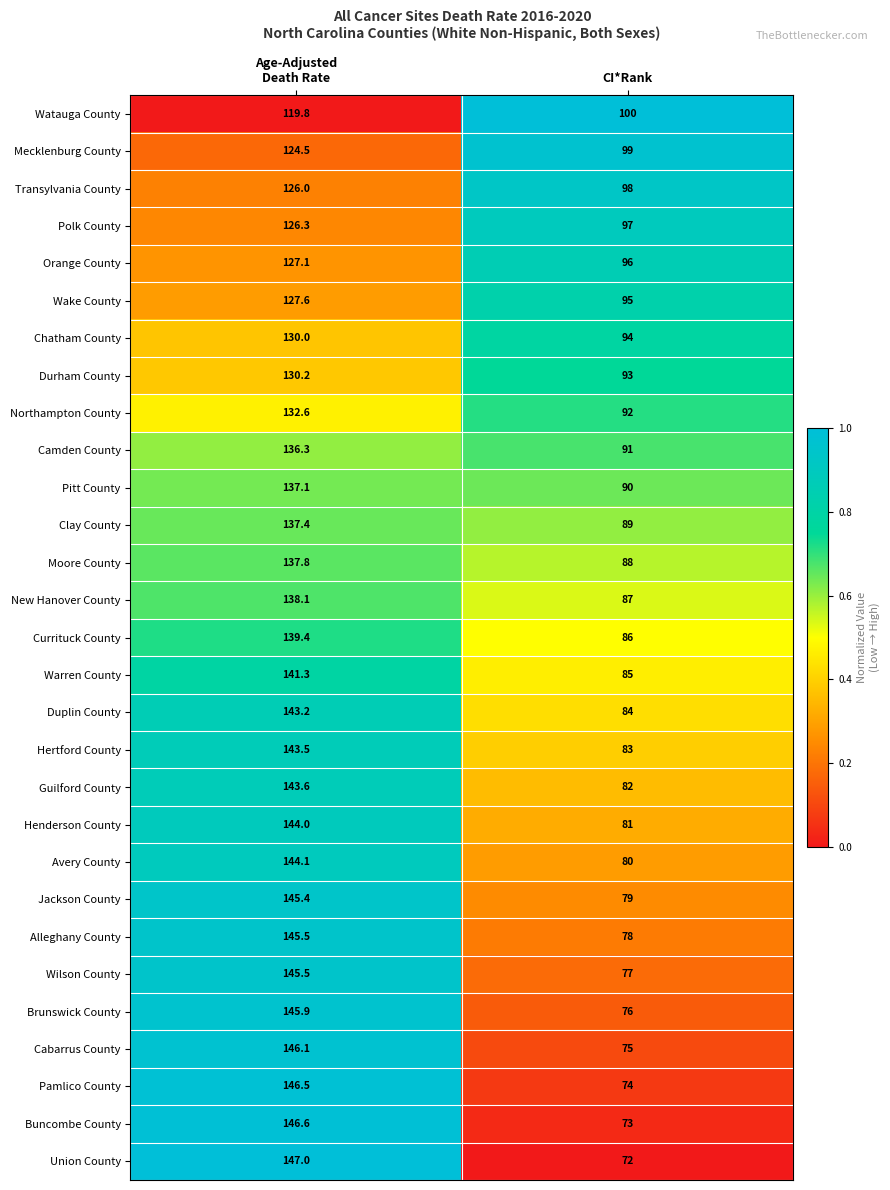

At CI*Rank, list the series in order from largest to smallest.

Watauga County, Mecklenburg County, Transylvania County, Polk County, Orange County, Wake County, Chatham County, Durham County, Northampton County, Camden County, Pitt County, Clay County, Moore County, New Hanover County, Currituck County, Warren County, Duplin County, Hertford County, Guilford County, Henderson County, Avery County, Jackson County, Alleghany County, Wilson County, Brunswick County, Cabarrus County, Pamlico County, Buncombe County, Union County